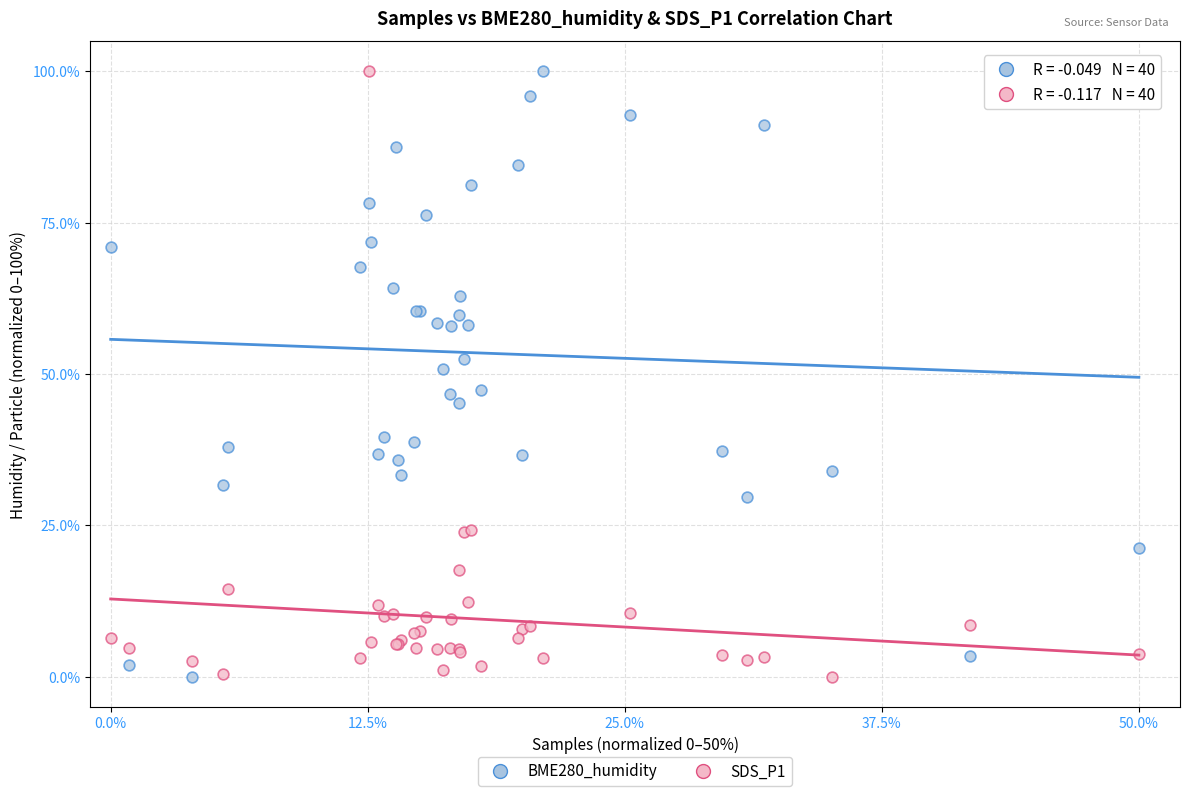

What is the X range (max minus min) for the scatter plot?

50.0